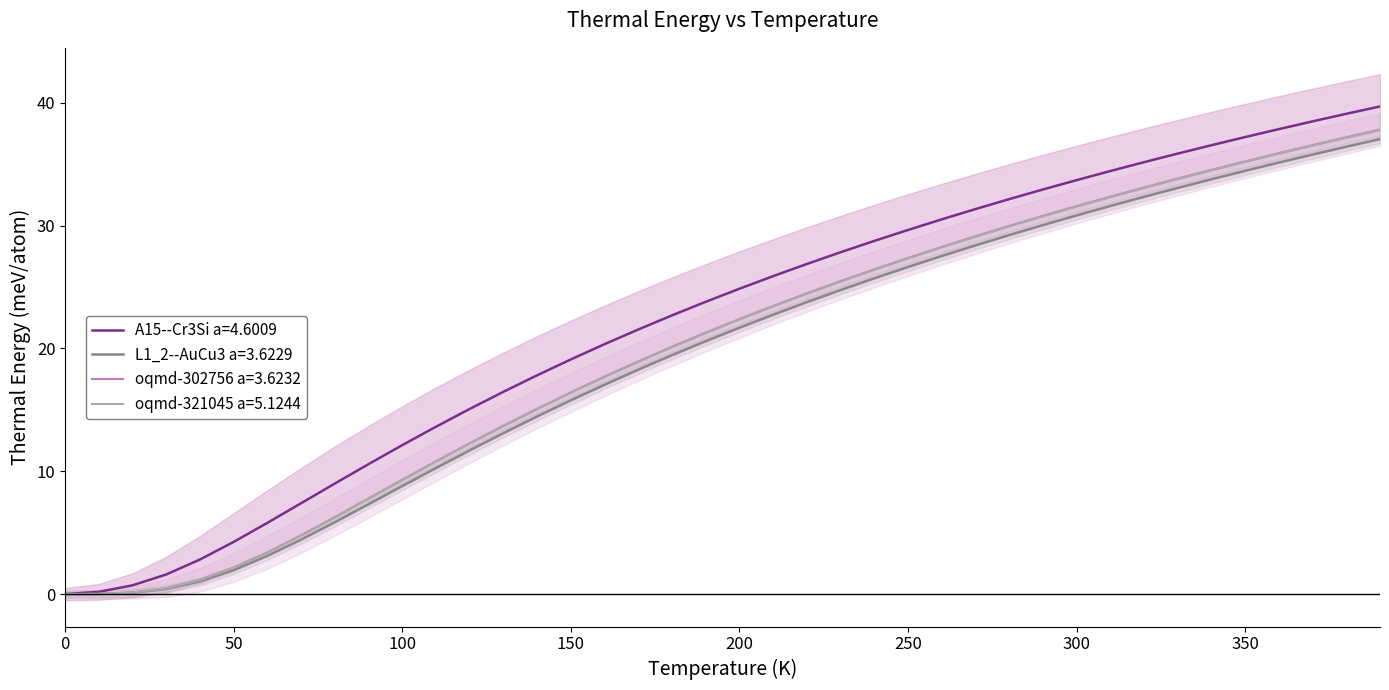

True or false: oqmd-302756 a=3.6232 has a value of 22.4 at 200.

True